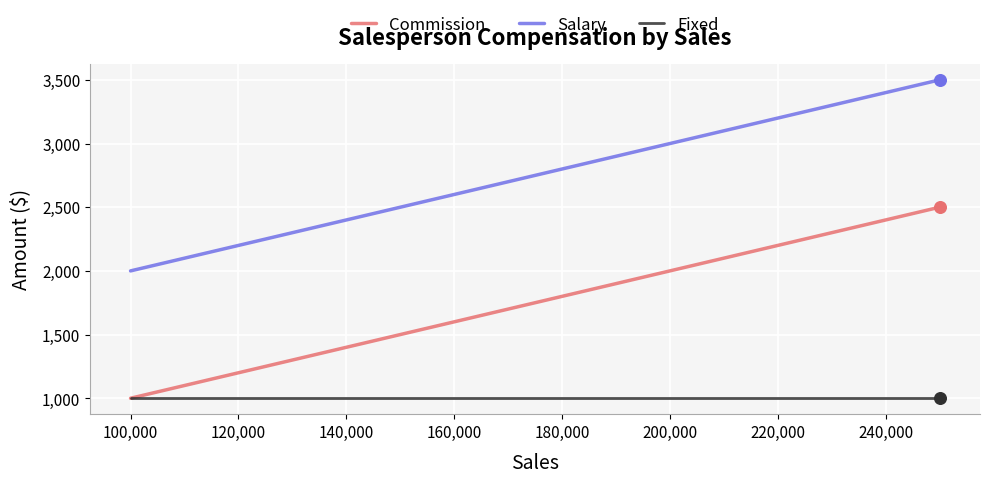

Which series has the largest total across all categories?

Salary